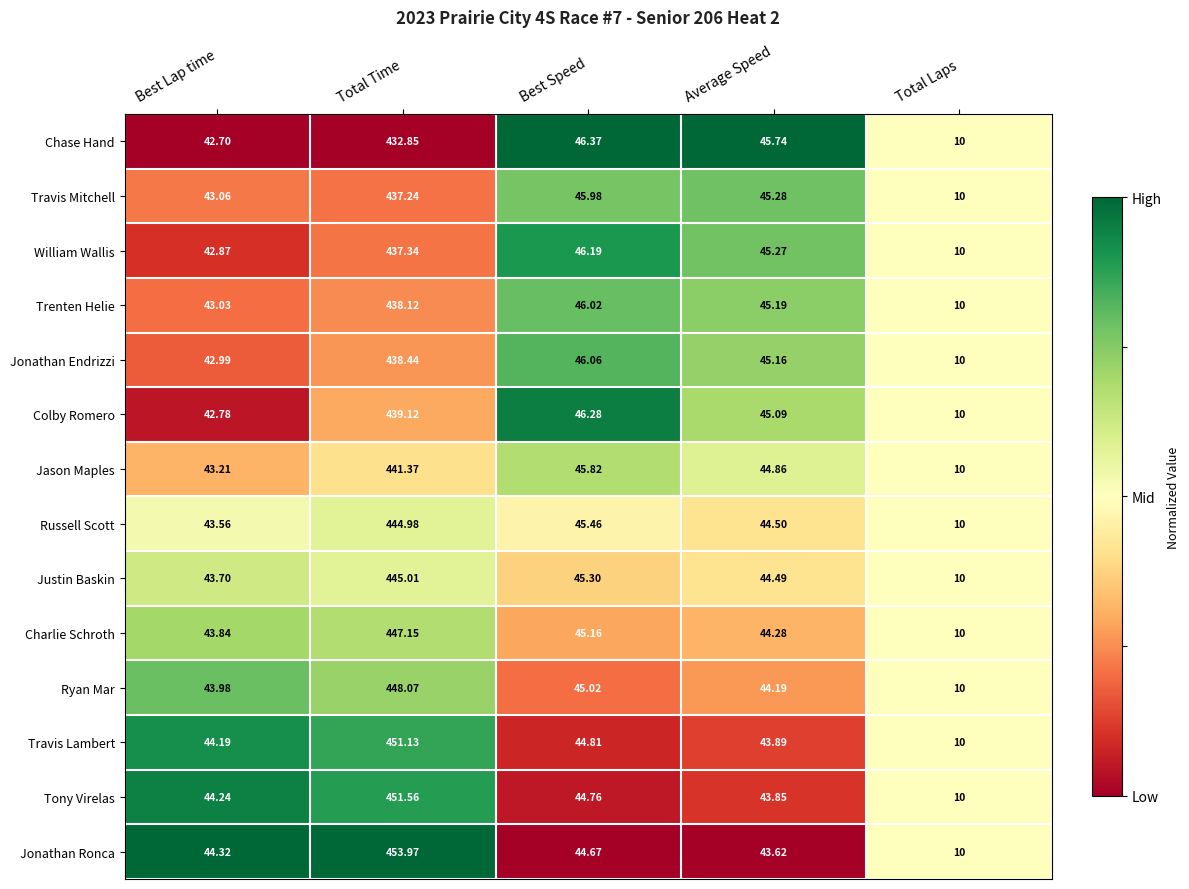

Between Total Time and Best Speed, which series saw the biggest shift?

Jonathan Ronca